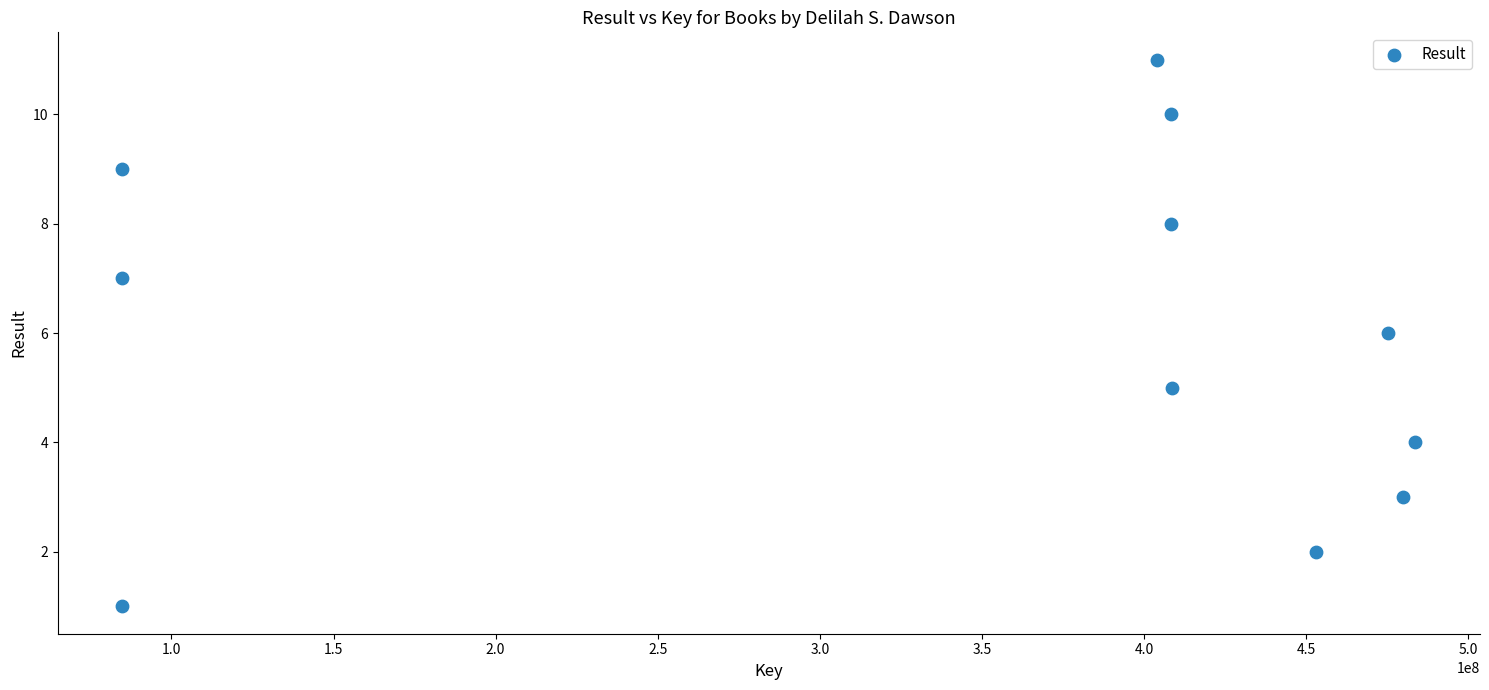

What is the average Y value?

6